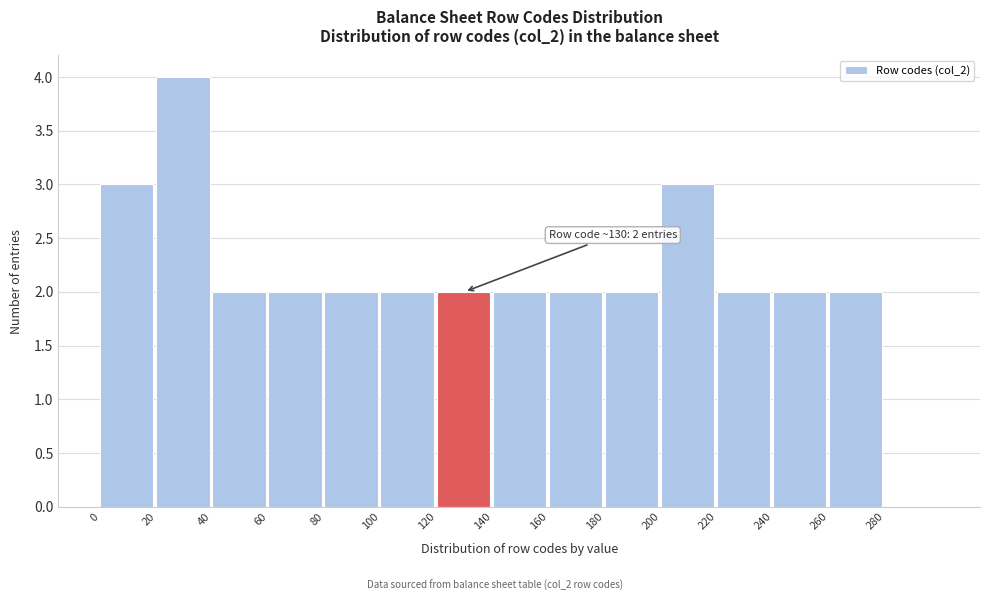

Over which range of the x-axis is the bar tallest?

20 to 40